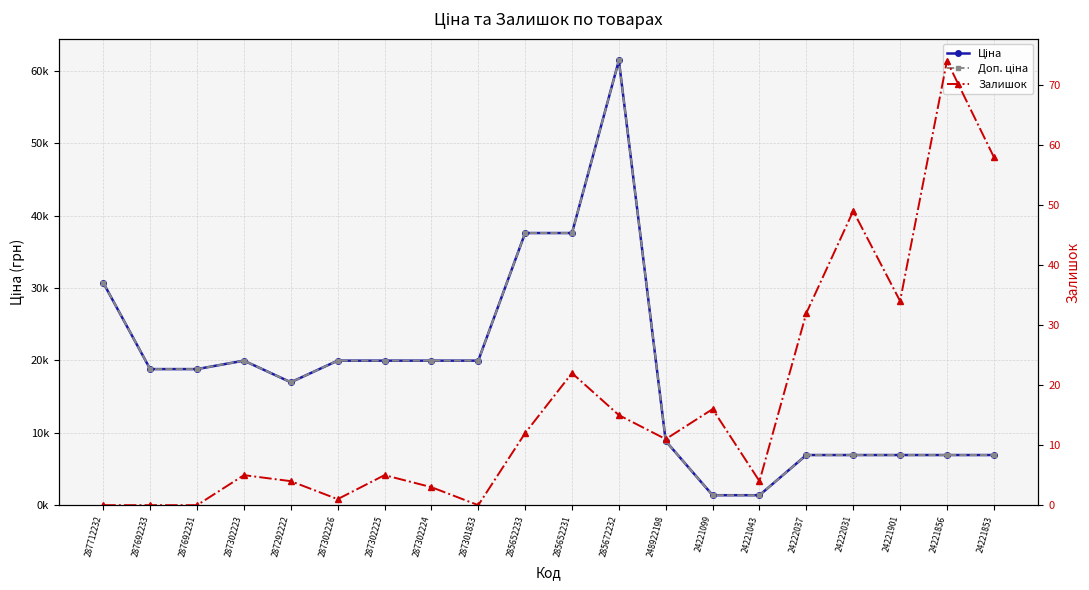

True or false: Ціна and Доп. ціна cross at least once.

False